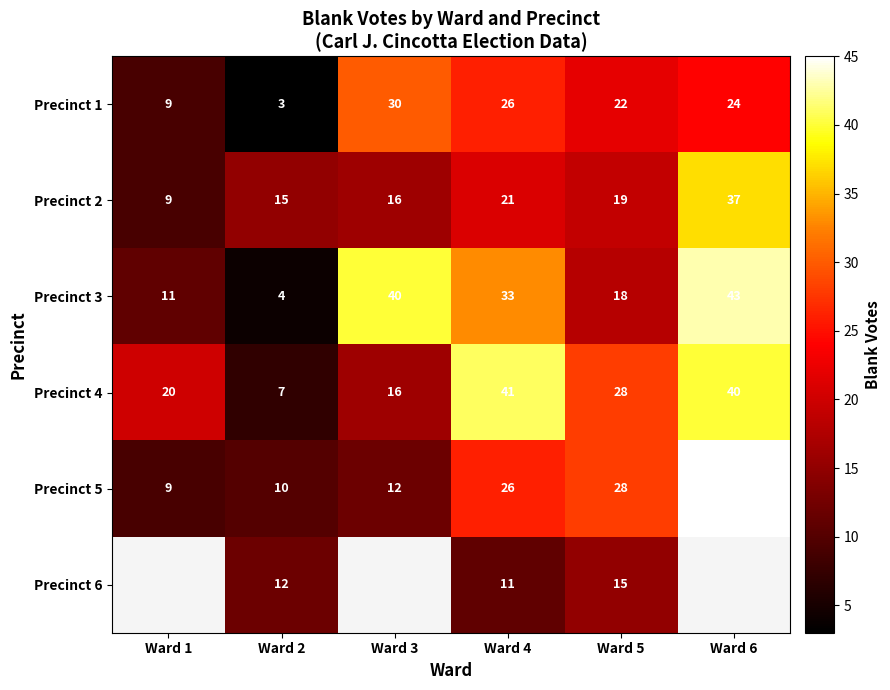

At which label is Precinct 5 closest to 27?

Ward 4